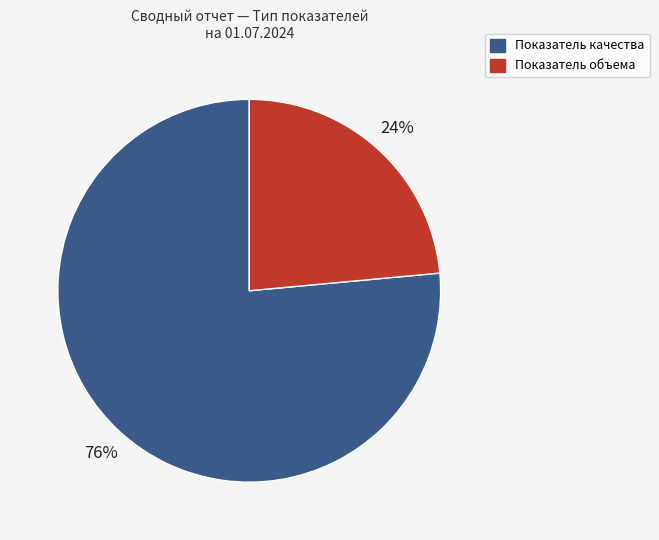

What is the ratio of the value at Показатель объема to the value at Показатель качества?

0.3